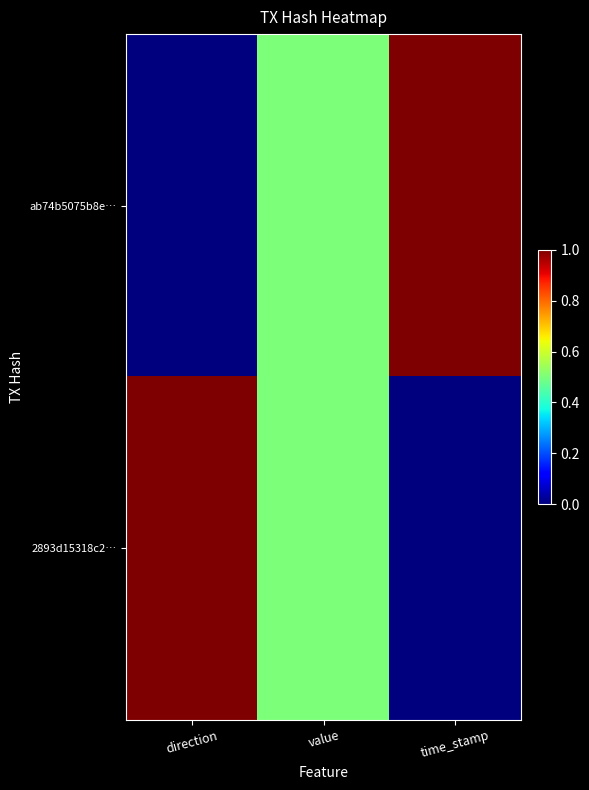

Reading left to right, extract all data points from this chart.

ab74b5075b8e…: direction=0.0	value=0.5	time_stamp=1.0
2893d15318c2…: direction=1.0	value=0.5	time_stamp=0.0